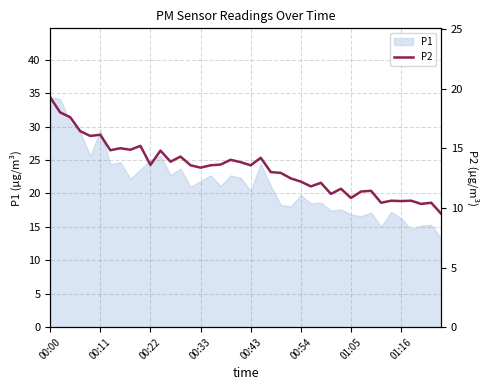

The value of P1 at 00:43 is 36.1. True or false?

False